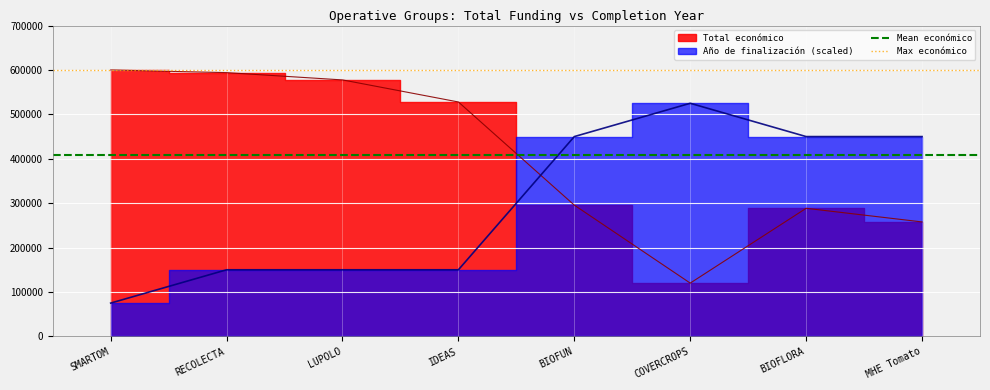

Which has a higher value, SMARTOM or RECOLECTA?

SMARTOM